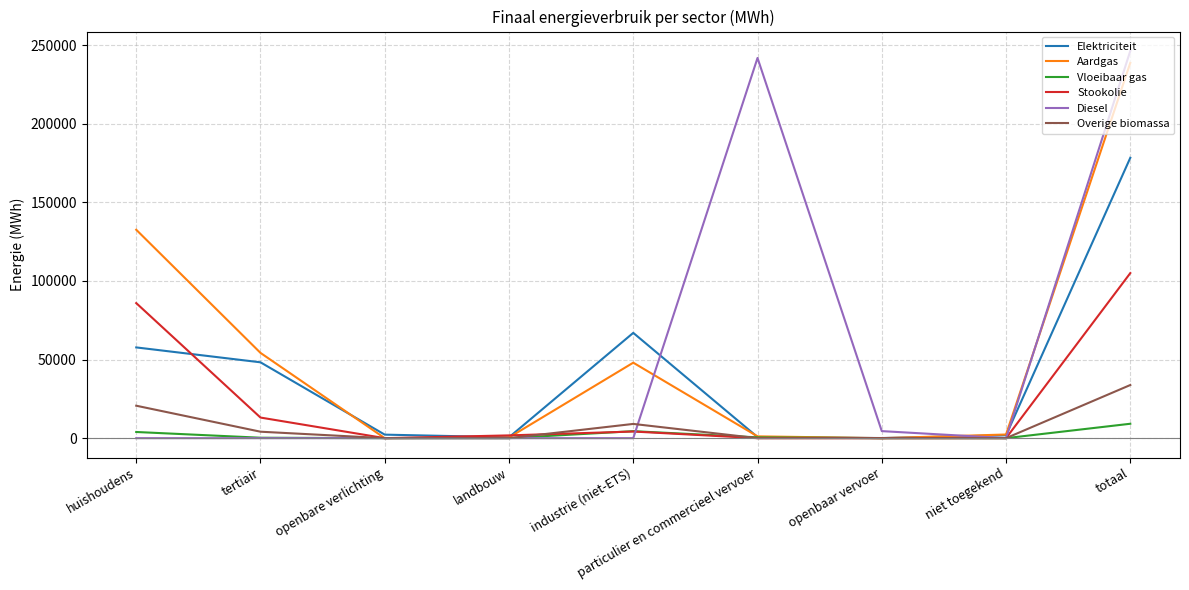

At which category is the sum across all series the highest?

totaal